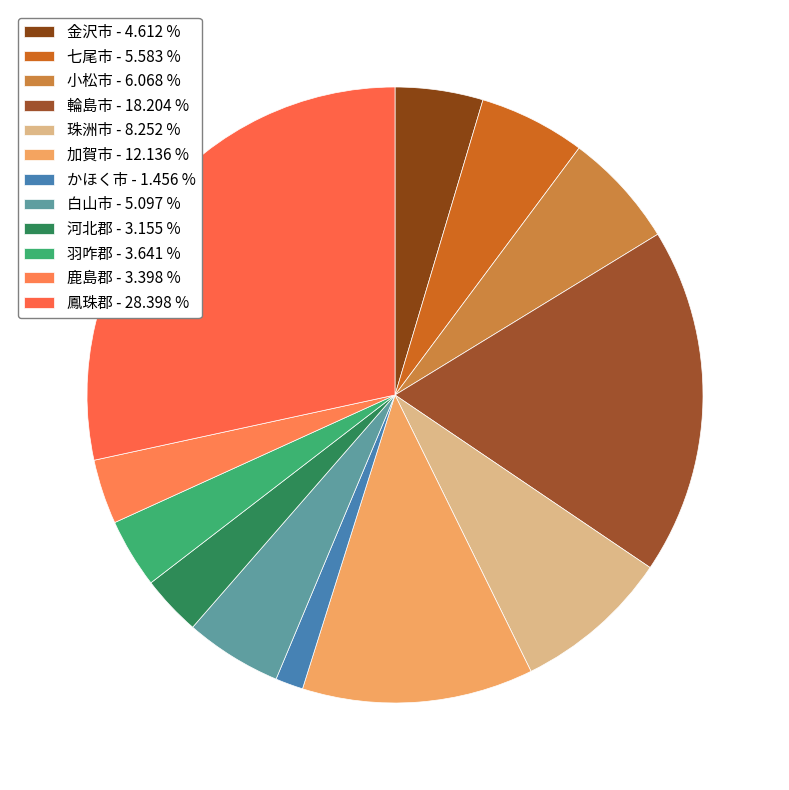

Count the number of slices in the pie.

12